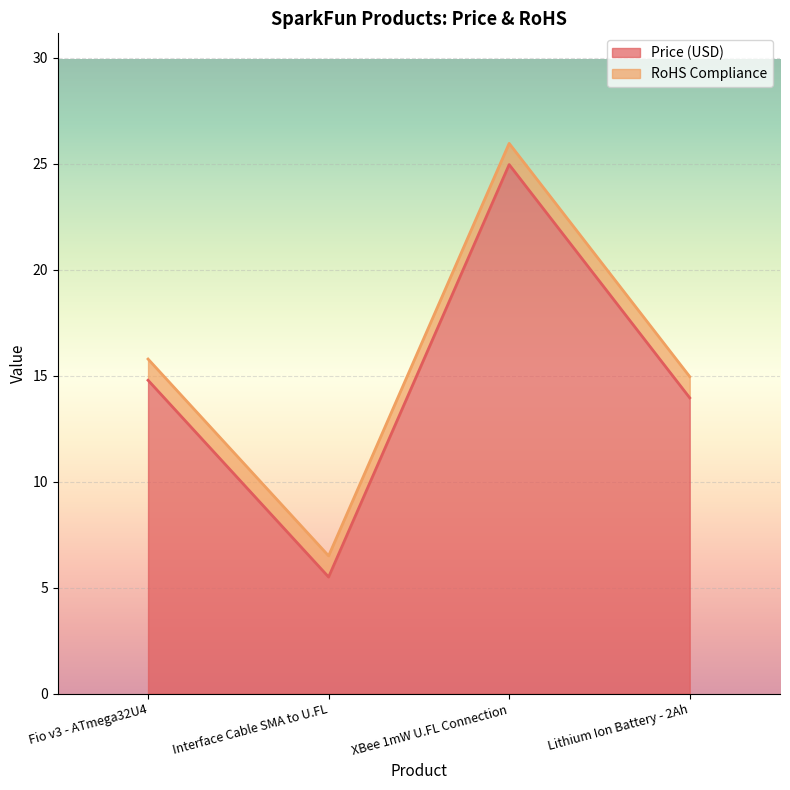

True or false: the data has more than 1 interior local peaks.

False